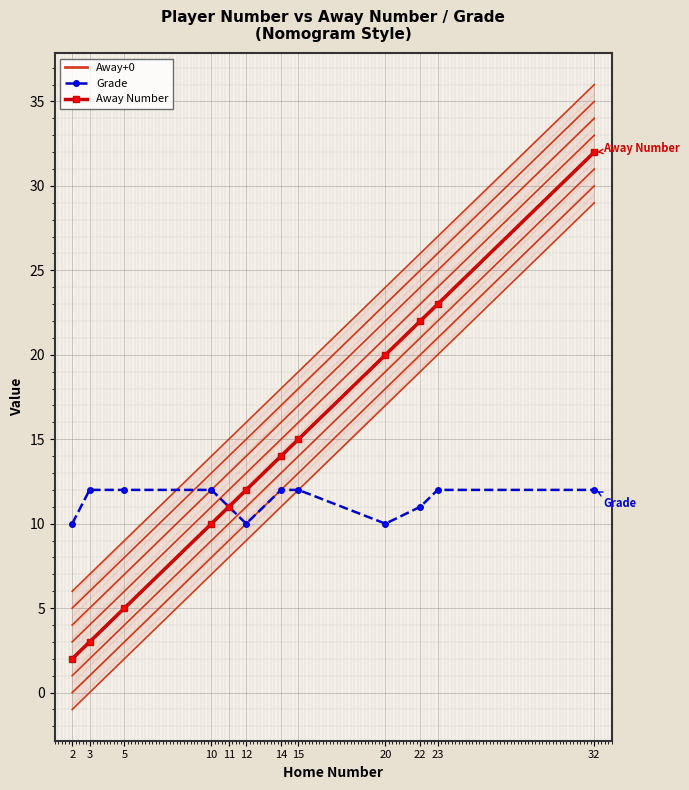

What is the difference between the highest and lowest values at 5?

7